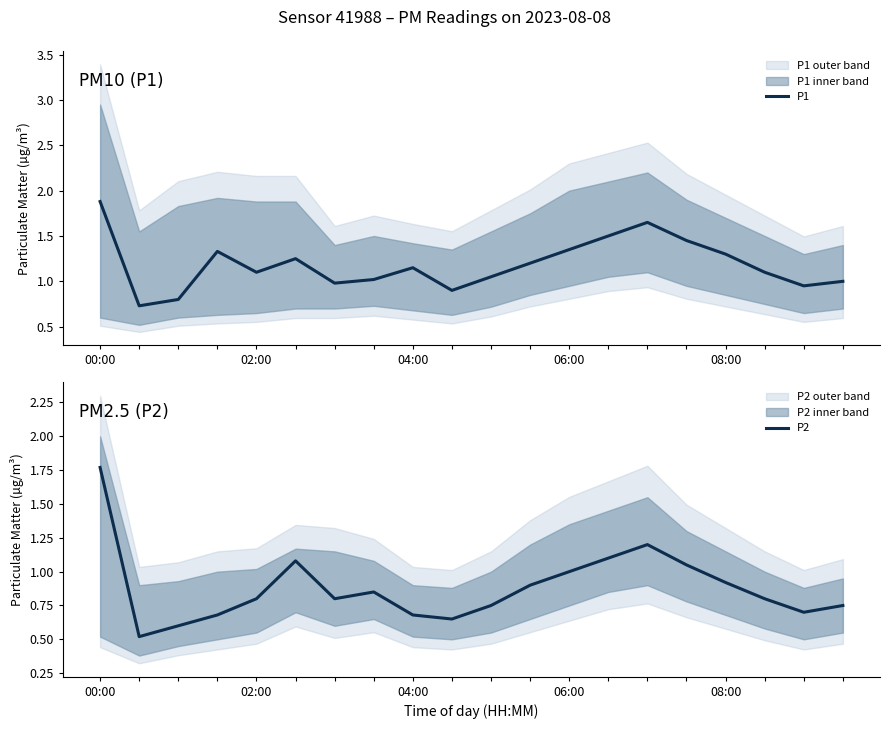

True or false: P1 and P2 intersect in this chart.

False